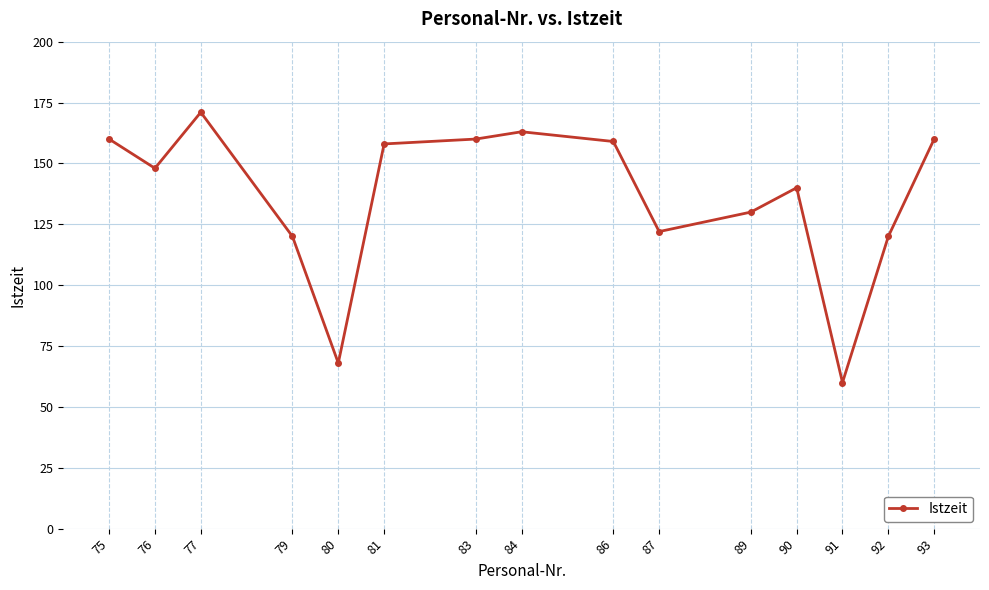

What is the sum of all values?

2039